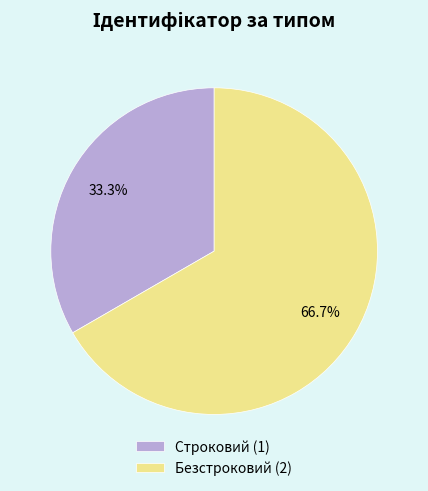

How many slices are in this pie chart?

2